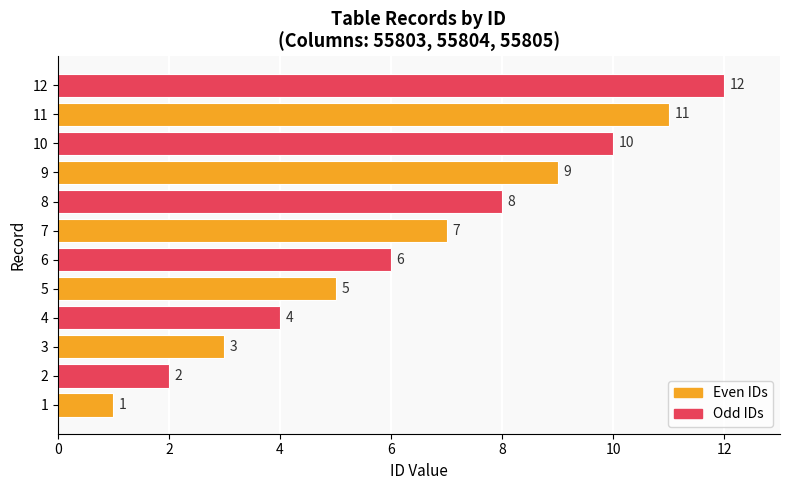

What is the maximum value shown in the chart?

12